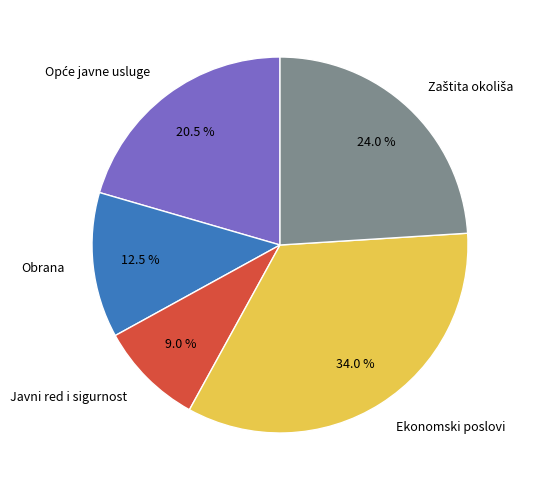

What is the smallest slice in the pie chart?

Javni red i sigurnost